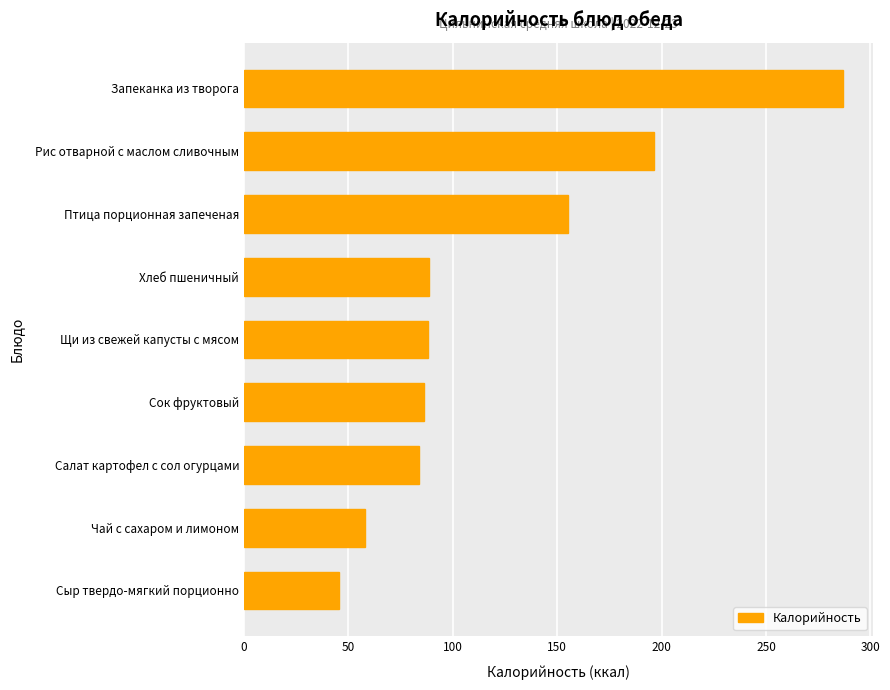

What is the difference between the values at Чай с сахаром и лимоном and Хлеб пшеничный?

30.8